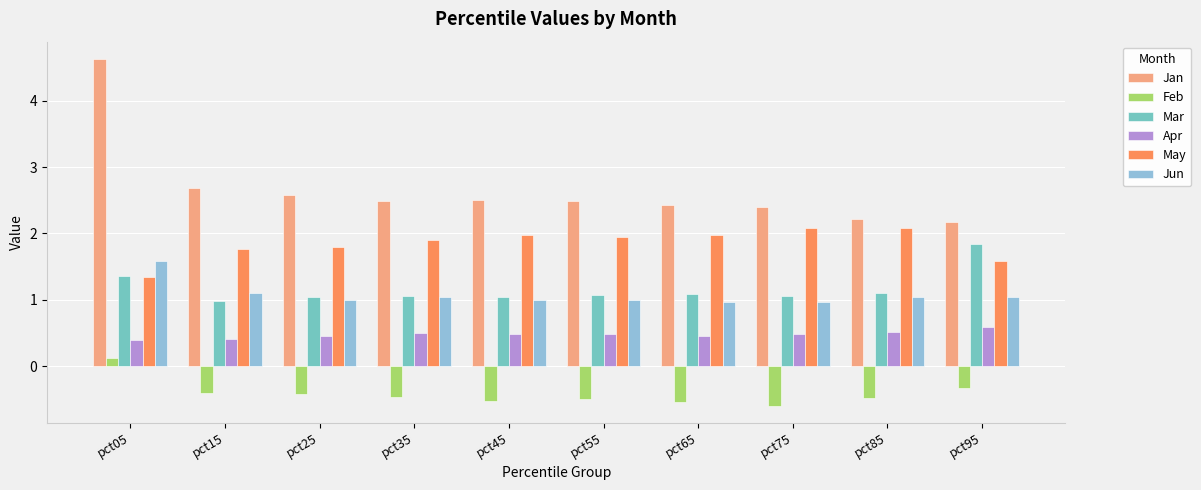

Rank the series by their maximum value, from lowest to highest.

Feb, Apr, Jun, Mar, May, Jan